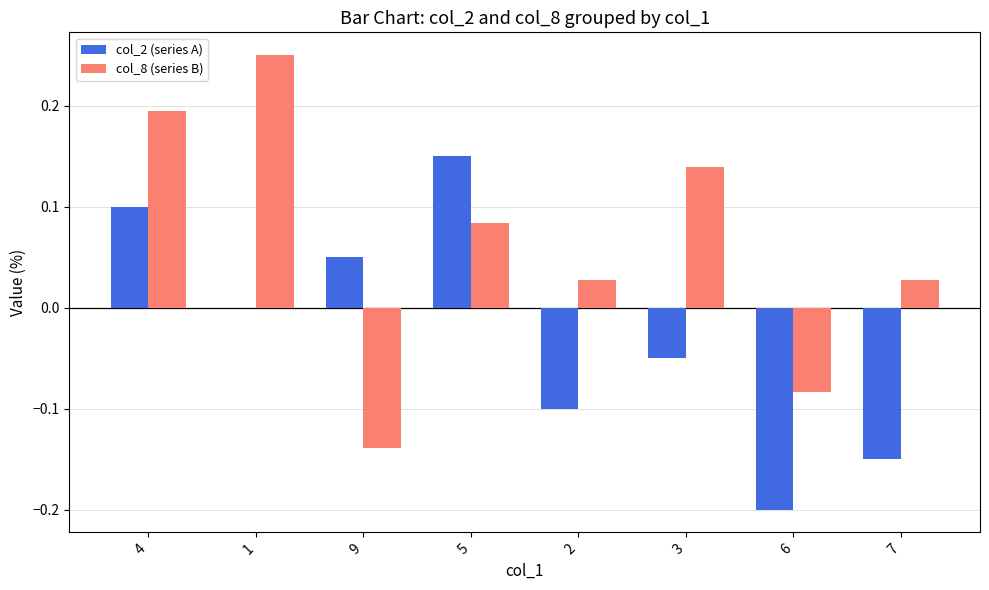

Which series changed the most between 4 and 2?

col_2 (series A)